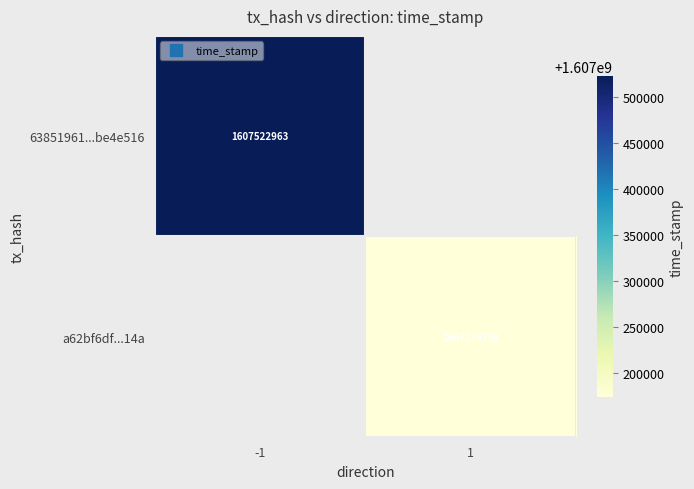

How many positive values does the 63851961...be4e516 series have?

1